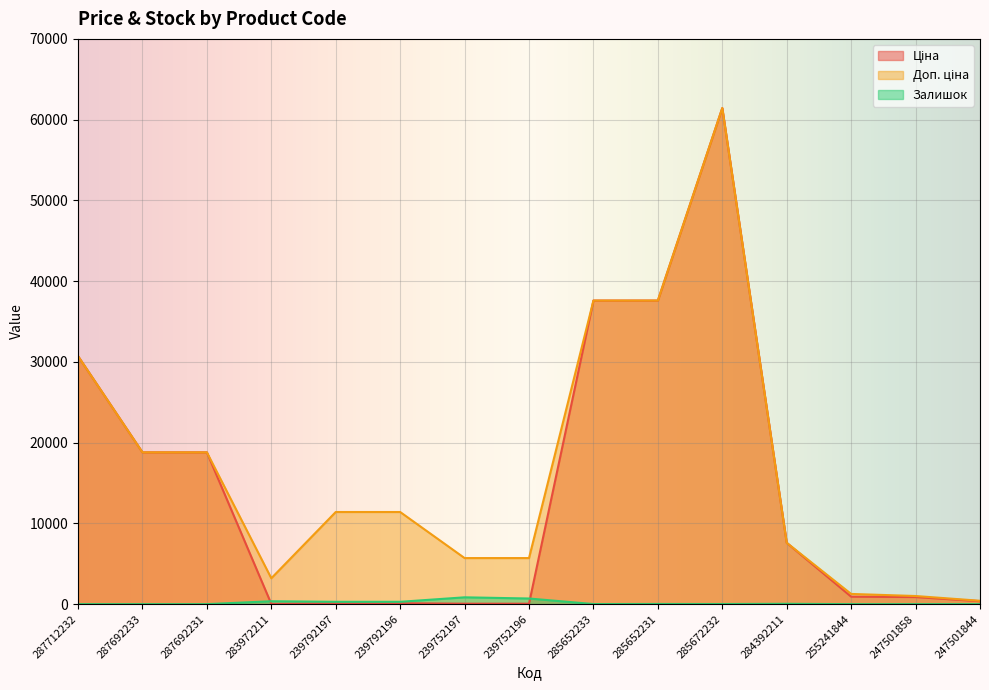

True or false: Доп. ціна has a value of 11410.0 at 239792197.

True